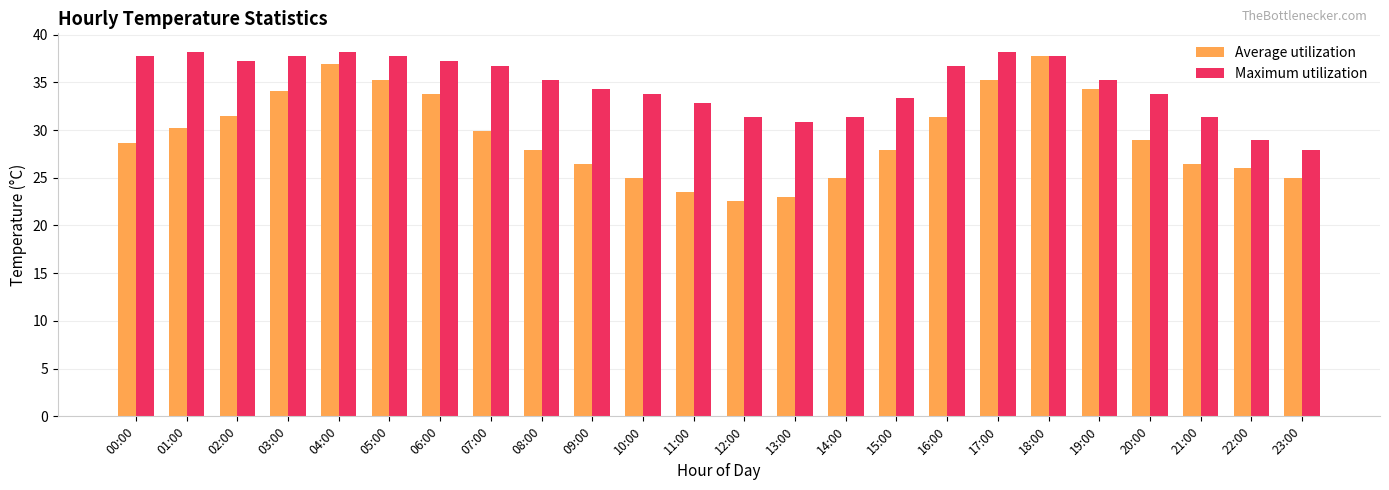

Is the value of Average utilization at 09:00 greater than the value of Maximum utilization at 07:00?

No